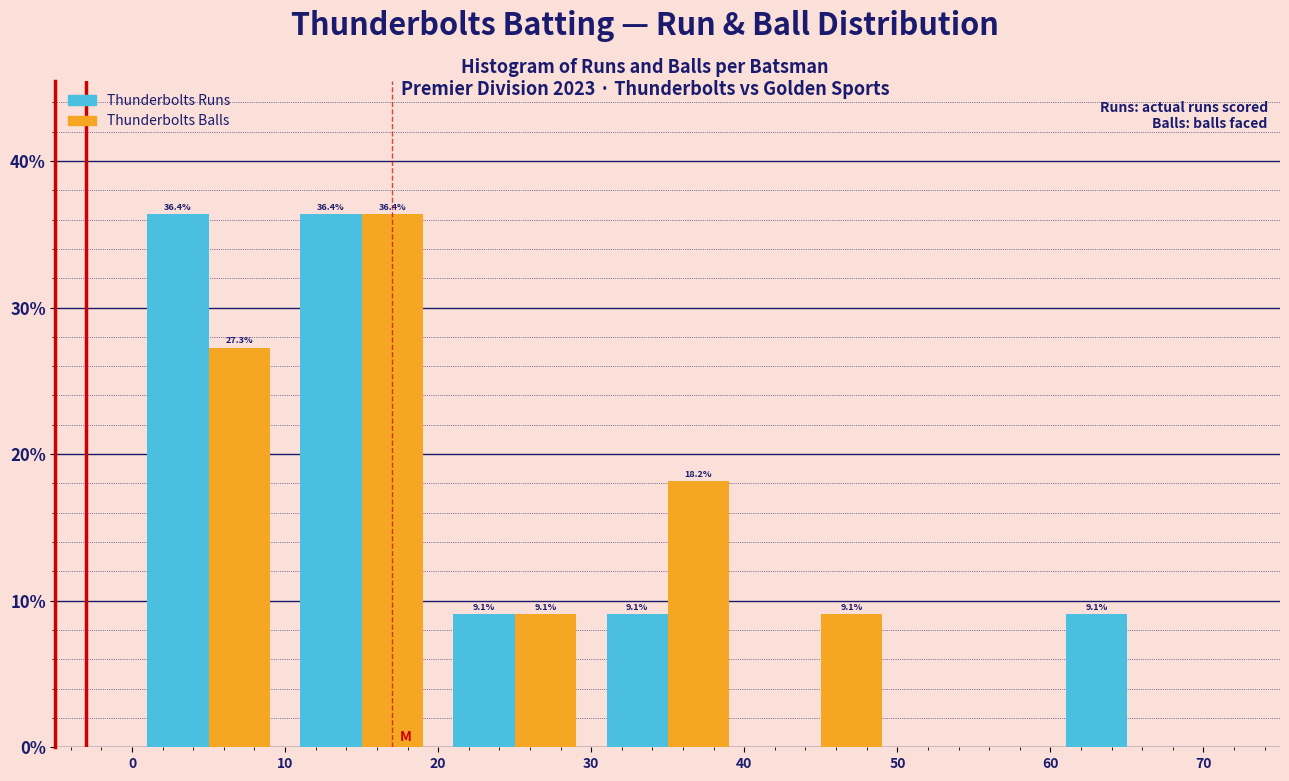

In the Thunderbolts Balls series, which range on the x-axis has the tallest bar?

10 to 20